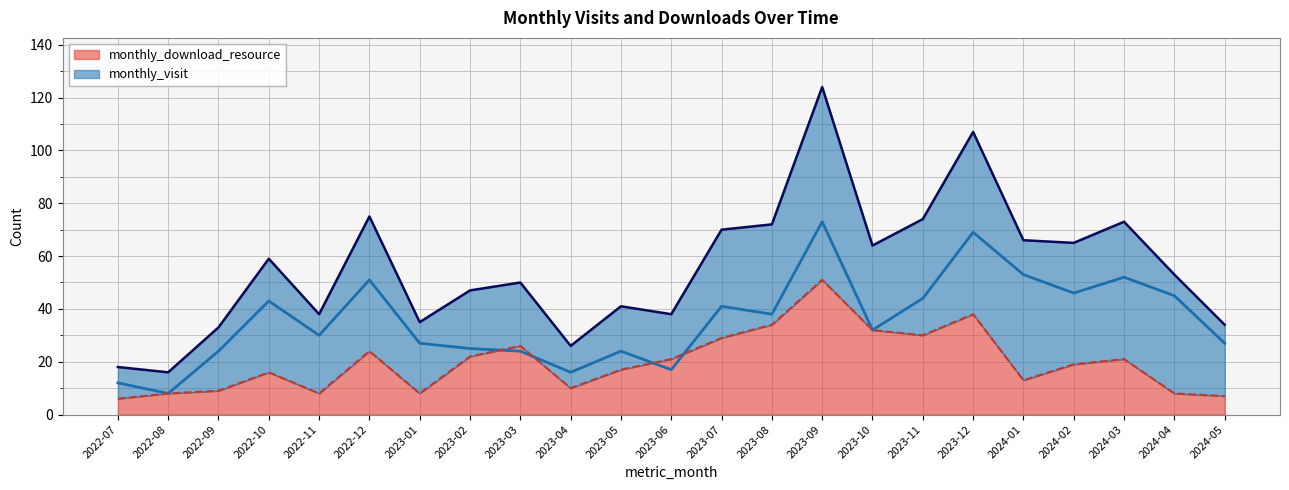

Read the monthly_download_resource value at 2022-09, to the nearest 10.

10